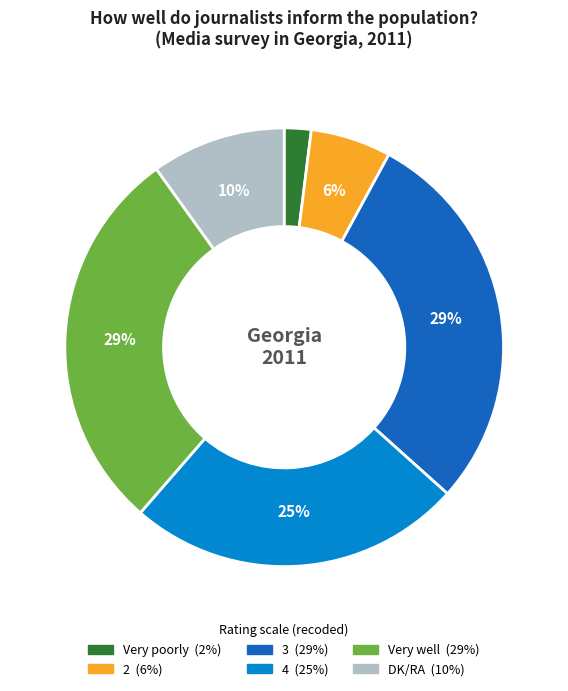

To the nearest percent, what is the difference between the 4 and 3 slice percentages?

4%